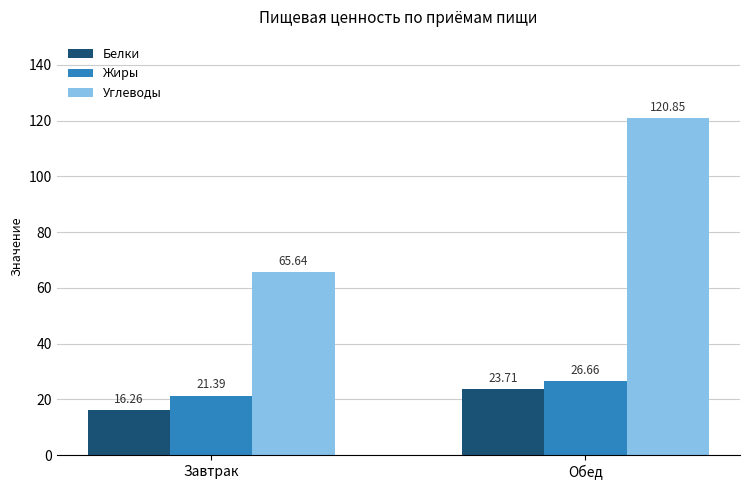

What is the sum of all Углеводы values?

186.5